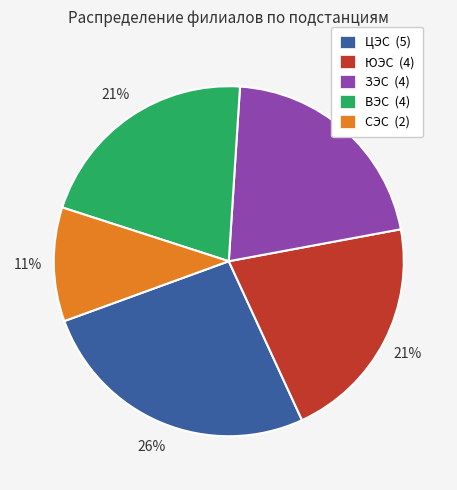

How many slices are in this pie chart?

5